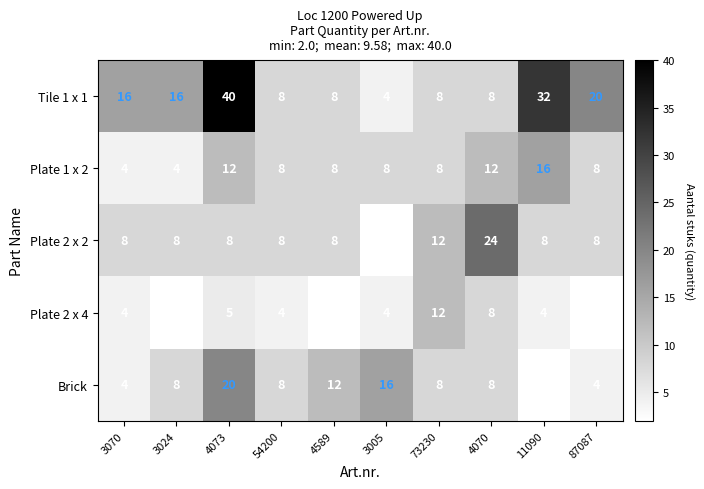

Which series has the largest total across all categories?

Tile 1 x 1